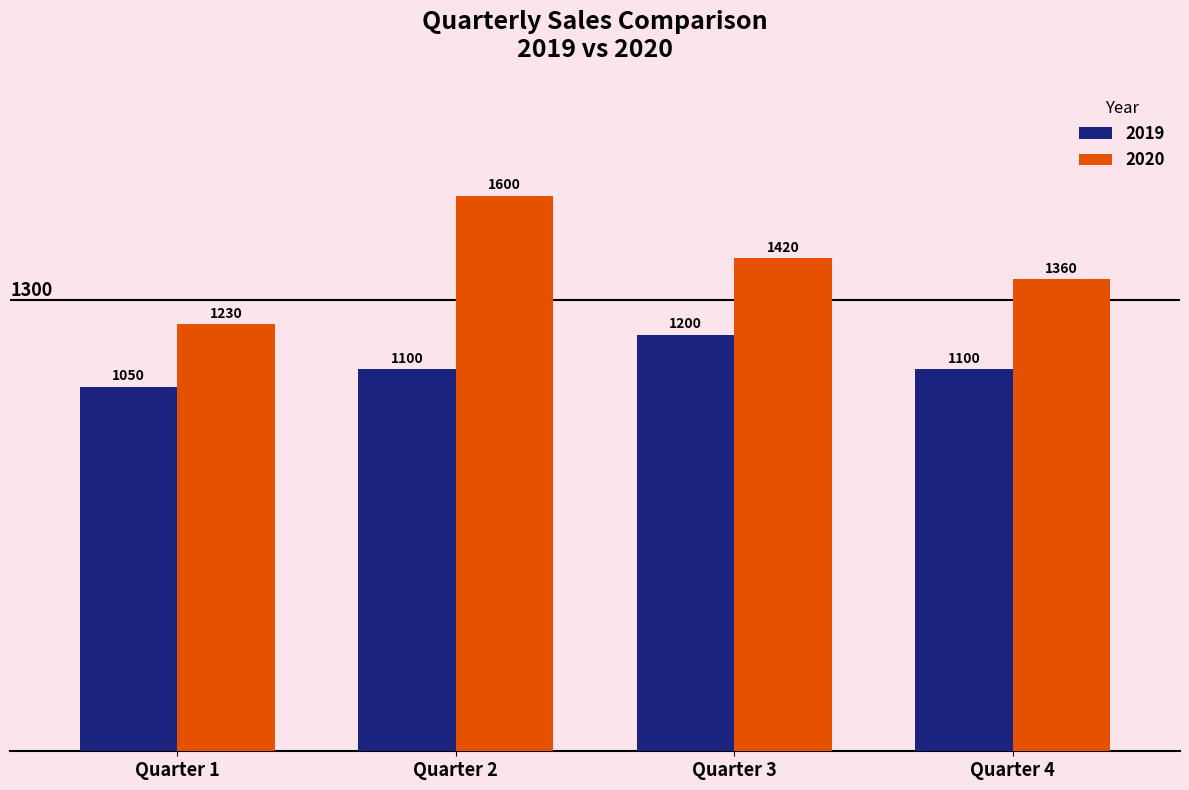

Reading left to right, what are all the values shown in this chart?

2019: 1050	1100	1200	1100
2020: 1230	1600	1420	1360